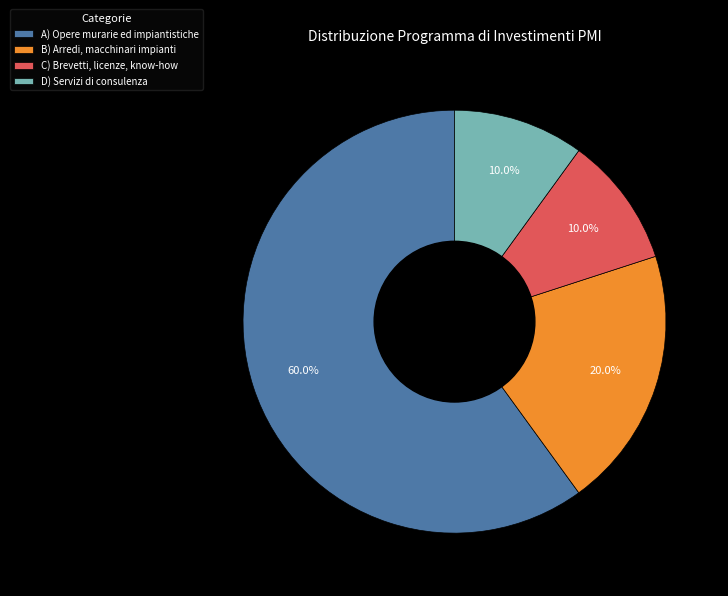

Combined, do D) Servizi di consulenza and C) Brevetti, licenze, know-how account for over 50%?

No